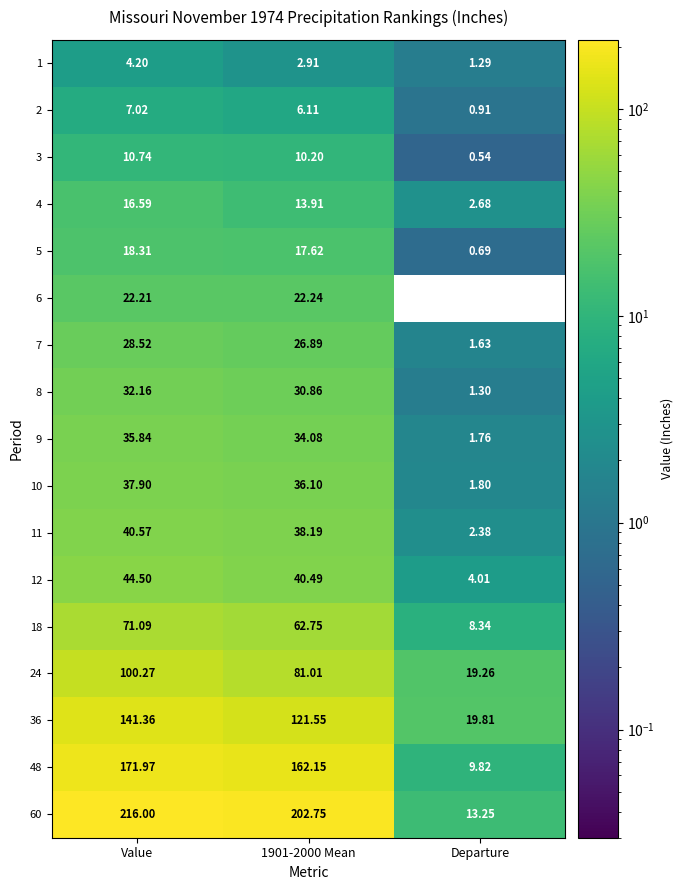

At which label is 5 closest to 9?

Departure